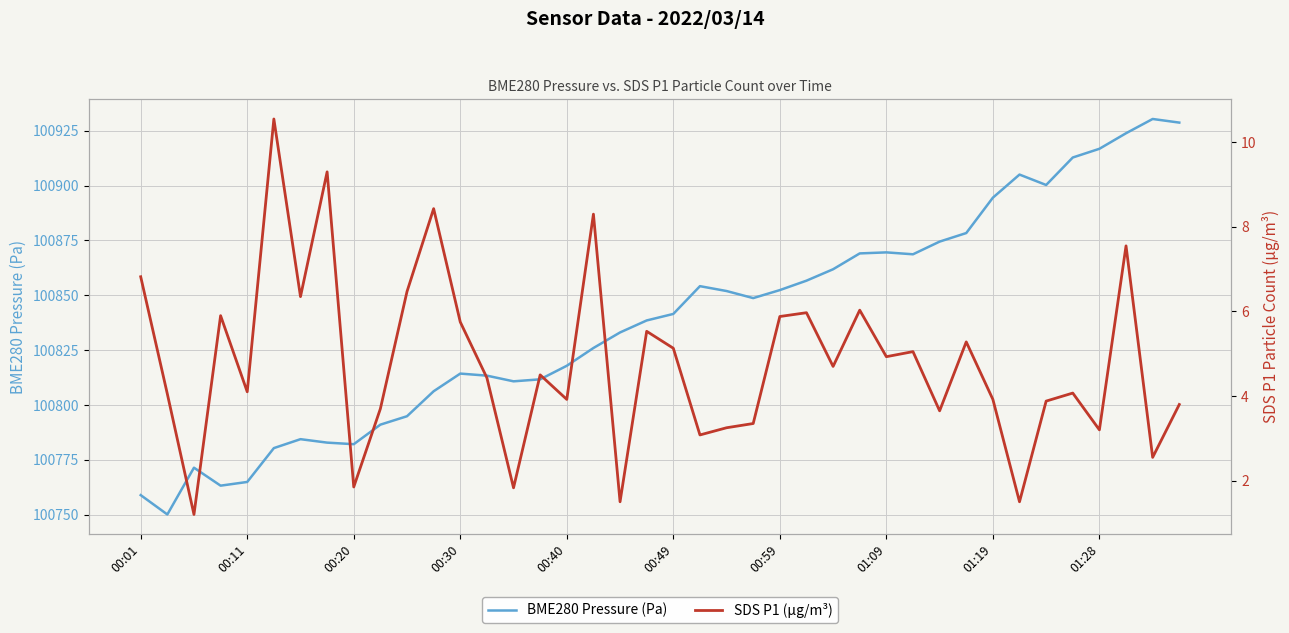

What is the difference between the maximum and minimum values in the SDS P1 (µg/m³) series?

9.4